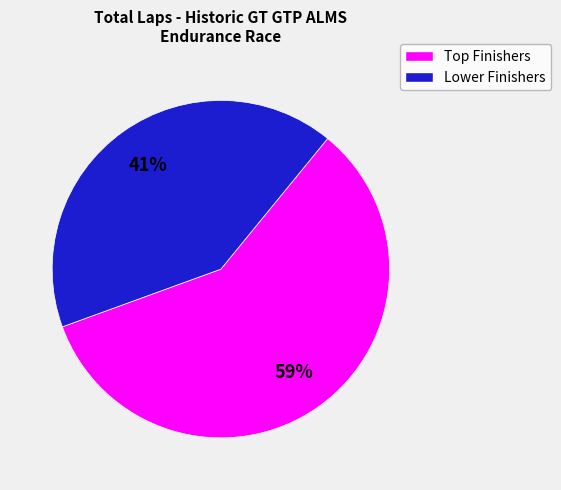

Is there any slice that represents more than half of the pie?

Yes